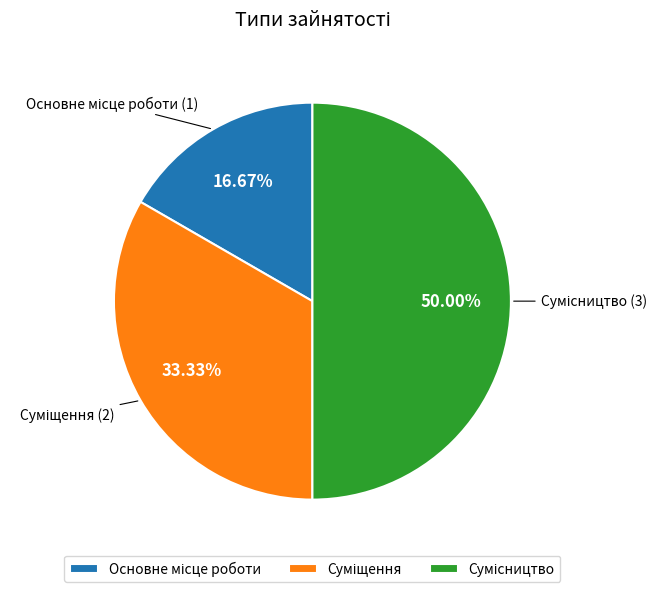

What is the smallest slice in the pie chart?

Основне місце роботи